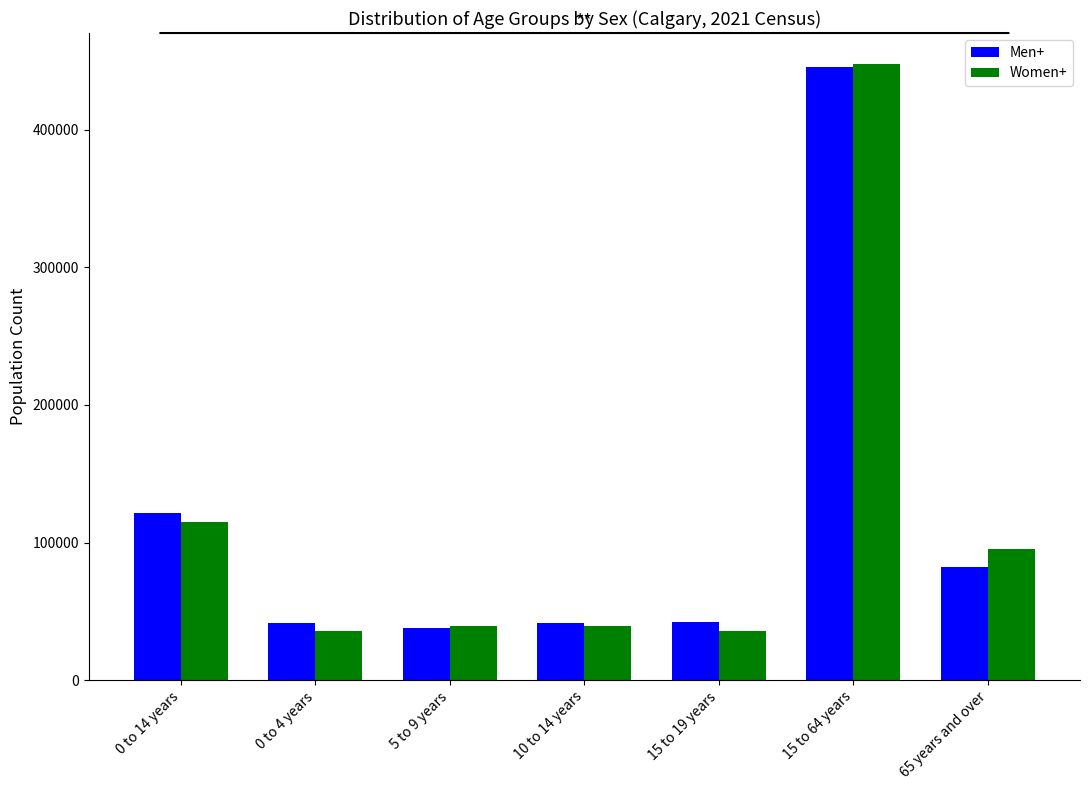

At which label is Women+ closest to 241817?

0 to 14 years